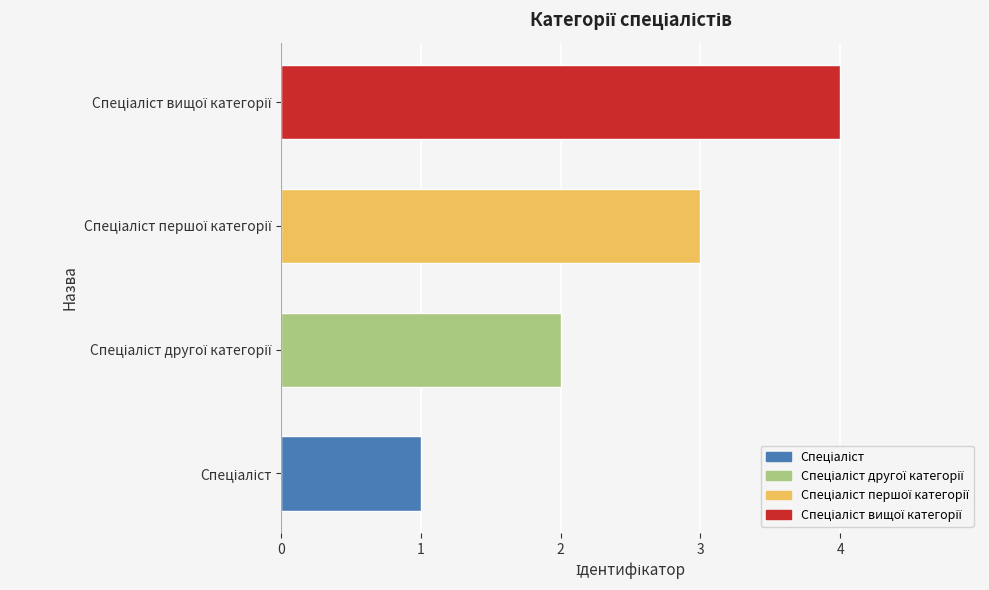

What is the maximum value shown in the chart?

4